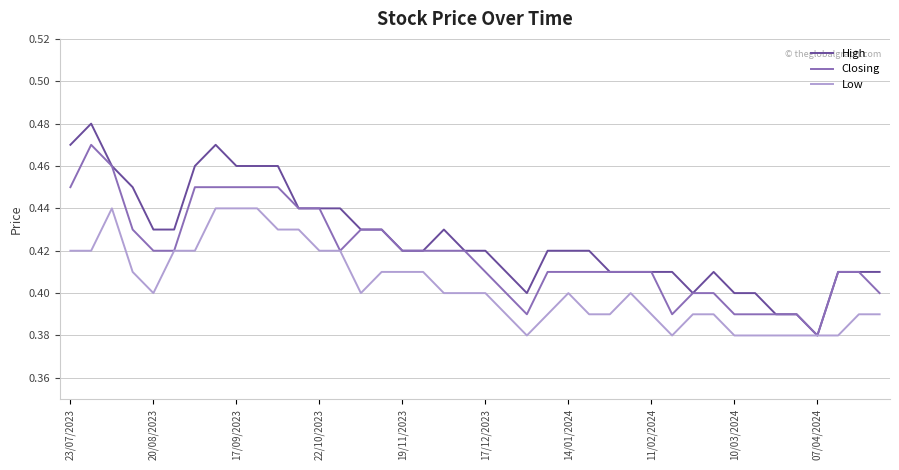

Rank the series by their average value, from highest to lowest.

High, Closing, Low